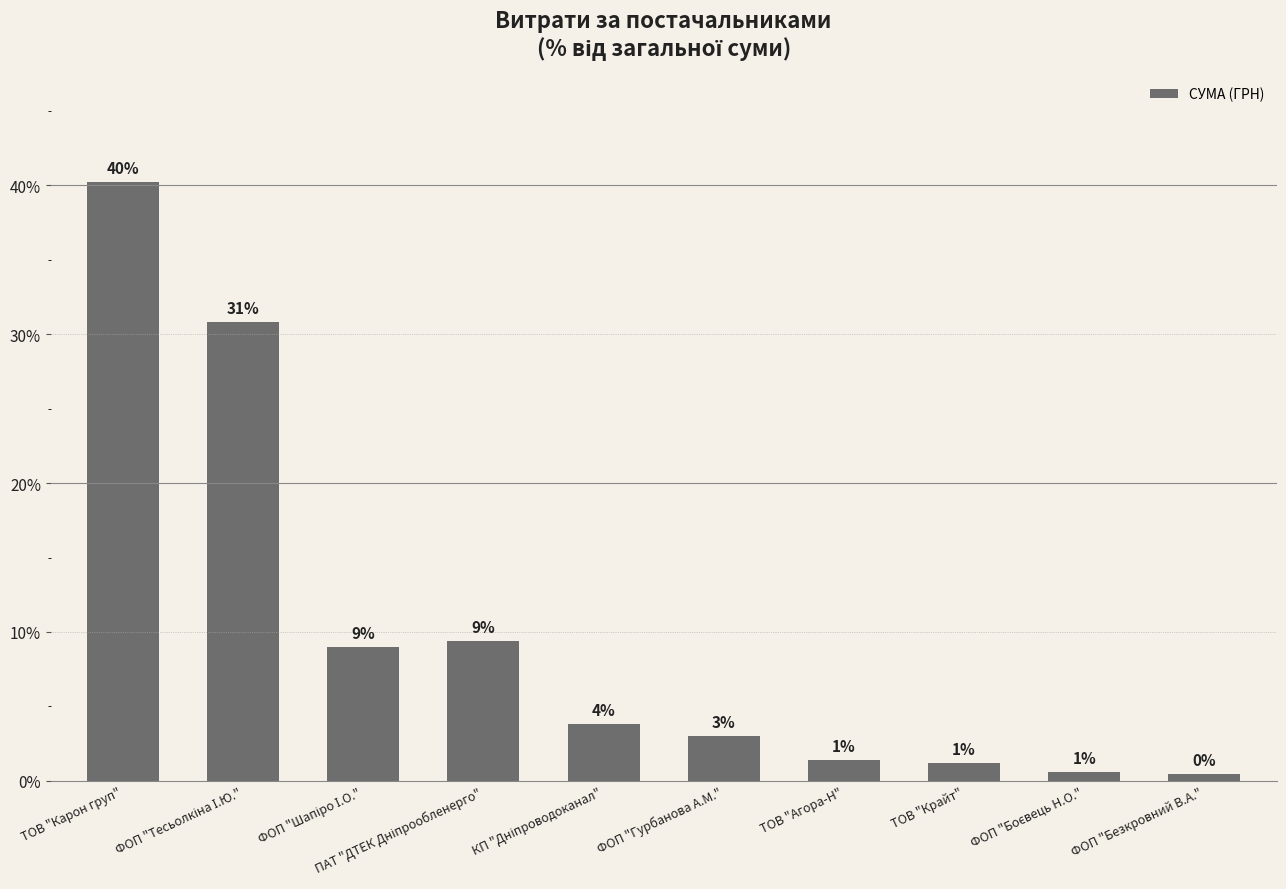

Does the chart contain any negative values?

No